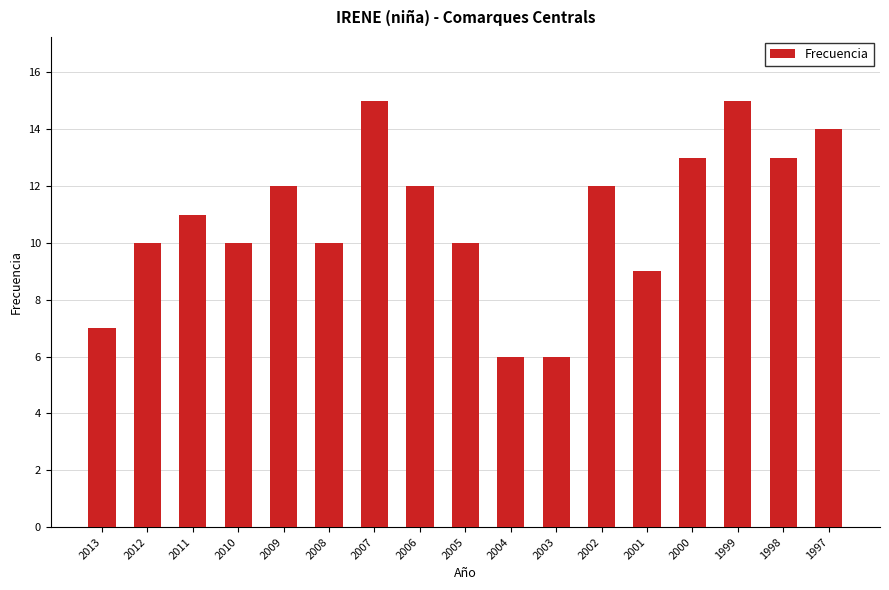

What is the minimum value shown in the chart?

6